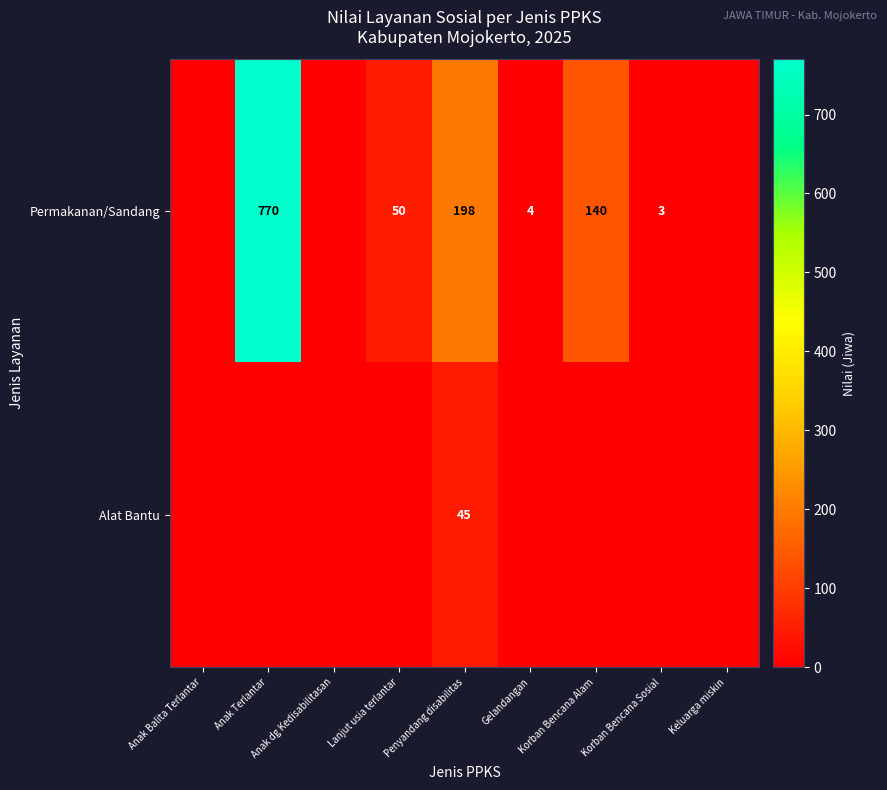

Is the value of Permakanan/Sandang at Anak Terlantar greater than the value of Alat Bantu at Penyandang disabilitas?

Yes